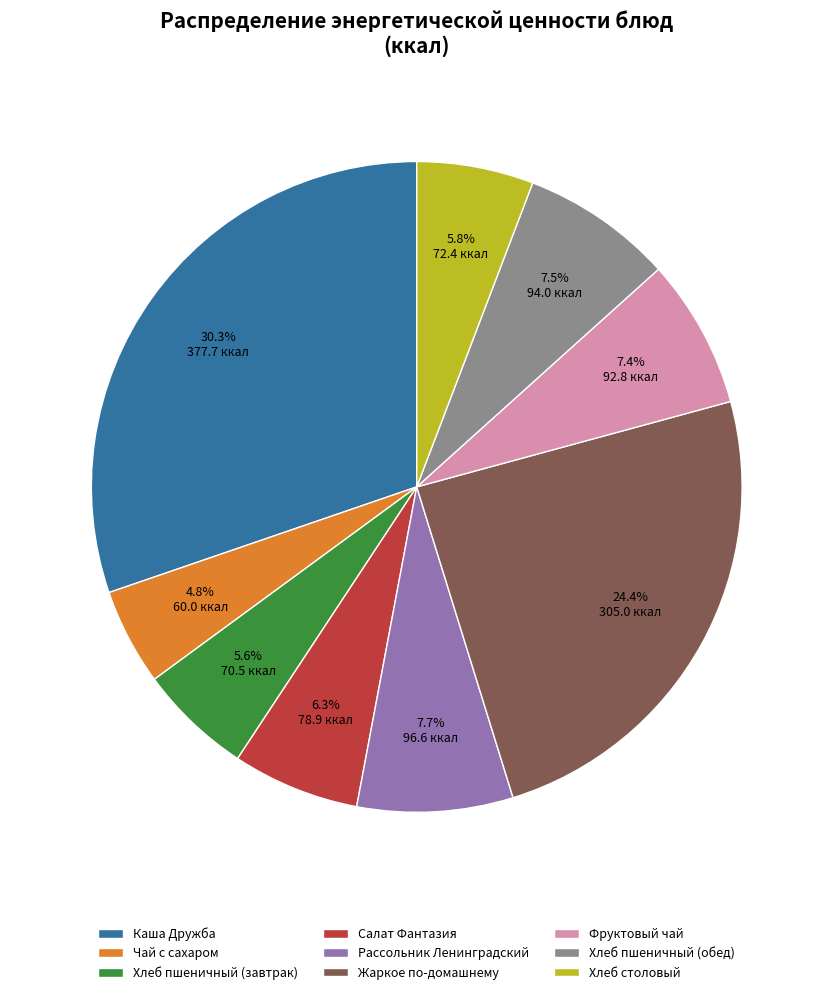

What percentage is the Жаркое по-домашнему slice, to the nearest percent?

24%